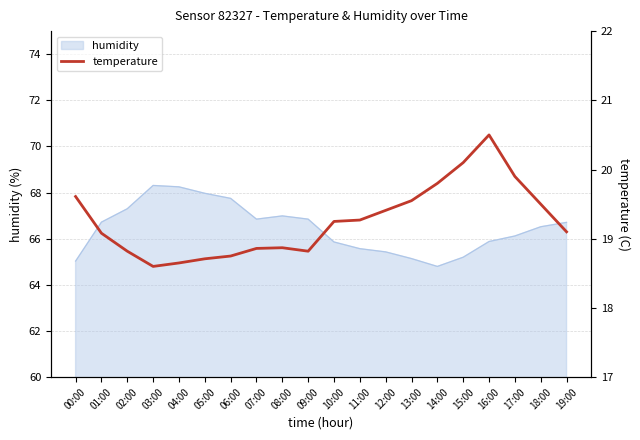

What is the minimum value shown in the chart?

18.6